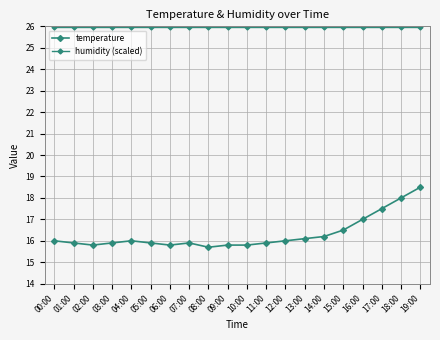

What is the label of the 4th point from the right?

16:00